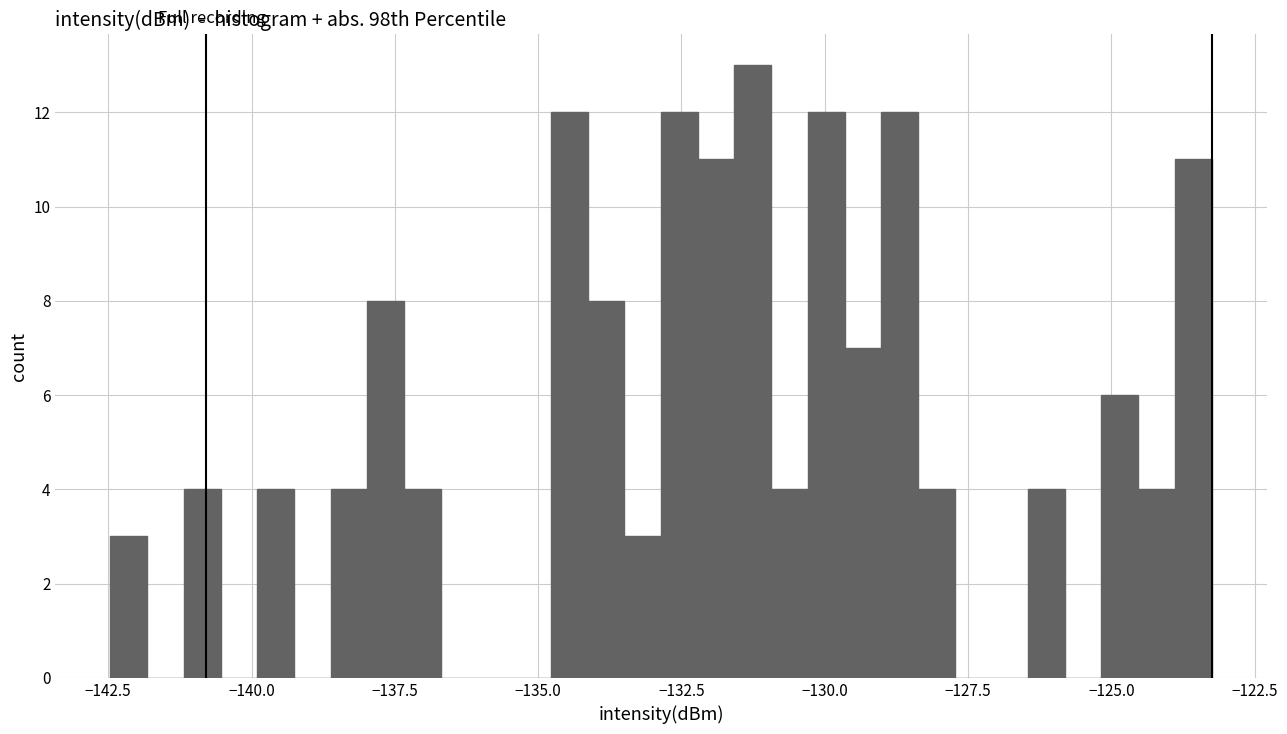

Around what value on the x-axis is the tallest bar? Give the approximate position of its centre, as read against the axis.

-131.5